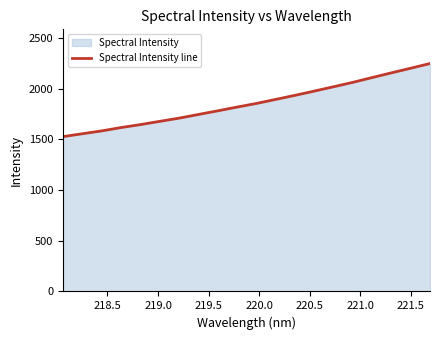

Count the number of categories in the chart.

20